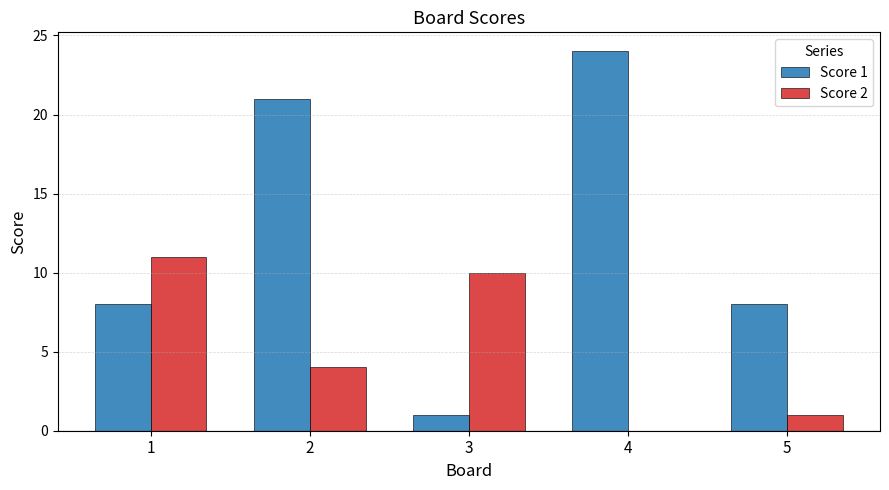

What is the sum of all Score 2 values?

26